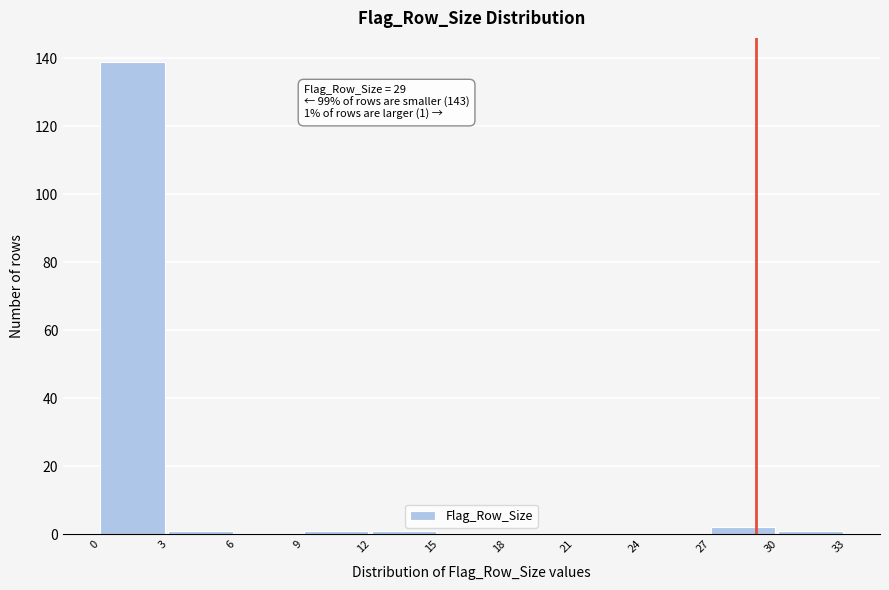

Over which range of the x-axis is the bar tallest?

0 to 3